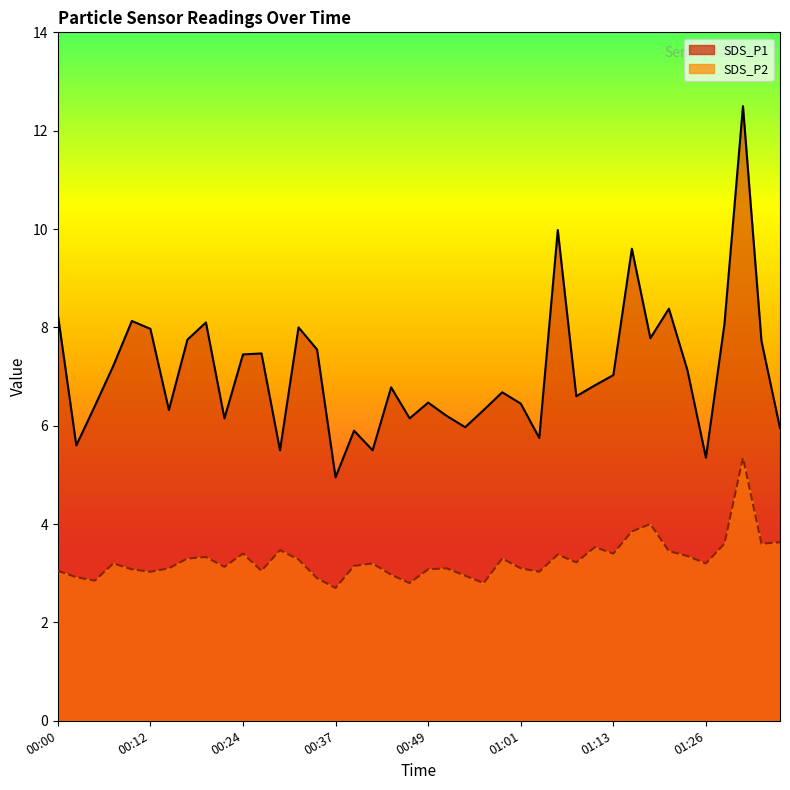

What is the highest value of the SDS_P2 series?

5.3